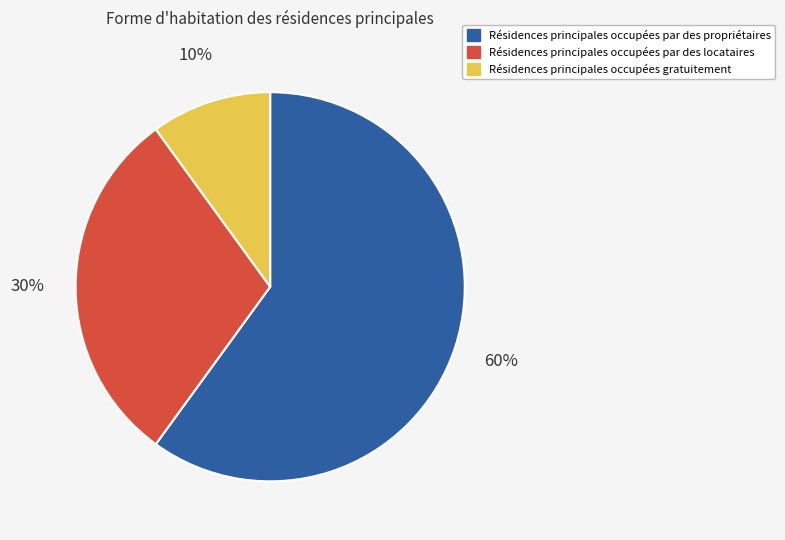

Is the sum of Résidences principales occupées par des propriétaires and Résidences principales occupées par des locataires greater than half?

Yes